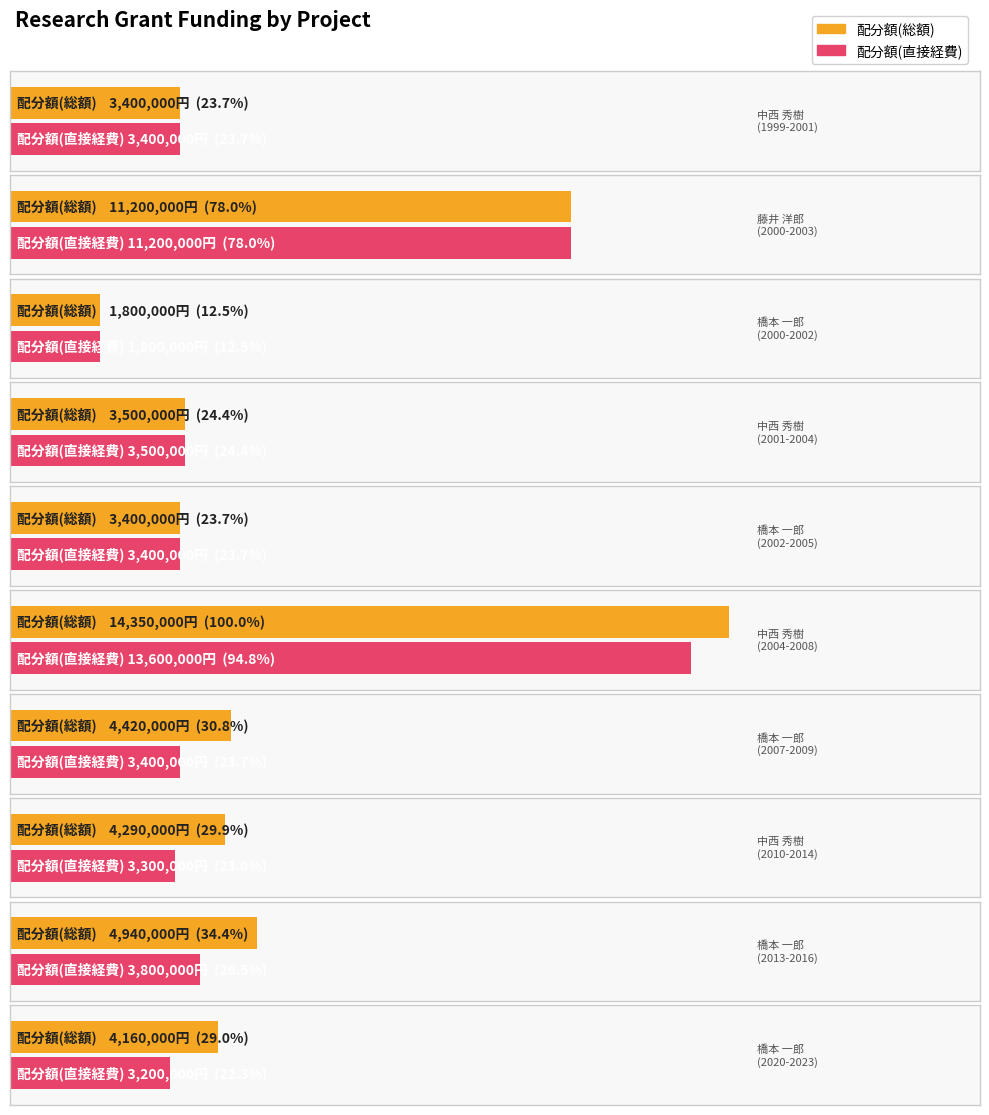

Rank the categories by 配分額(直接経費) value from lowest to highest.

橋本 一郎
(2000-2002), 橋本 一郎
(2020-2023), 中西 秀樹
(2010-2014), 中西 秀樹
(1999-2001), 橋本 一郎
(2002-2005), 橋本 一郎
(2007-2009), 中西 秀樹
(2001-2004), 橋本 一郎
(2013-2016), 藤井 洋郎
(2000-2003), 中西 秀樹
(2004-2008)